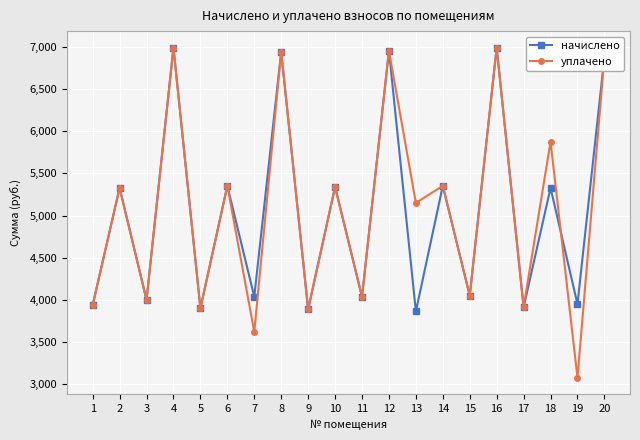

At how many categories does at least one series exceed 3726?

20